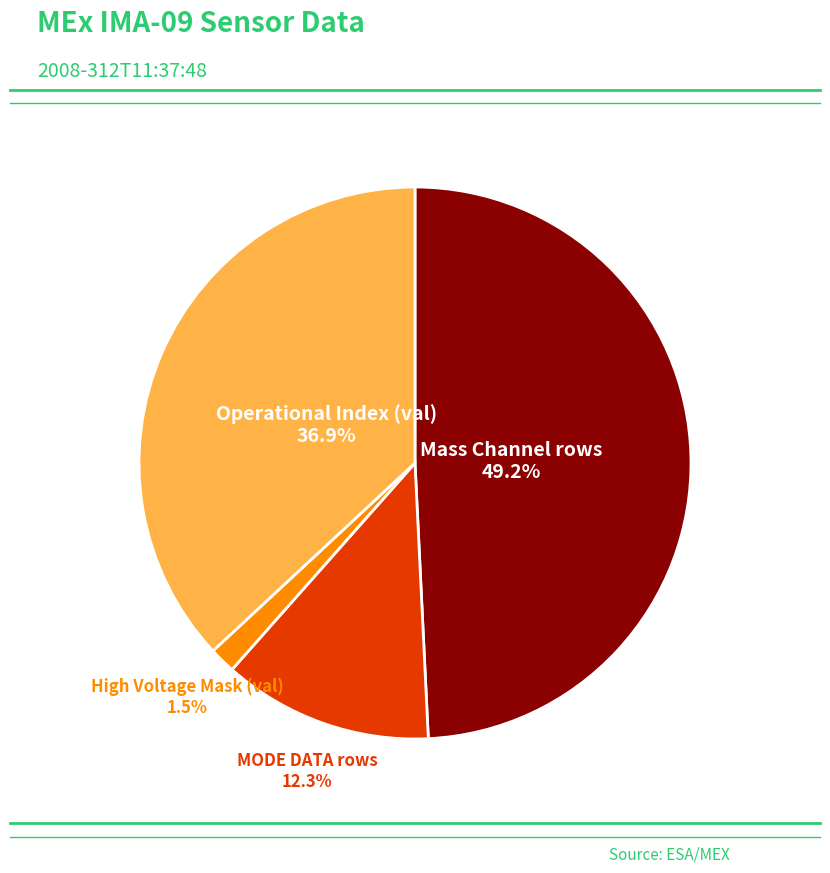

Is there any slice that represents more than half of the pie?

No